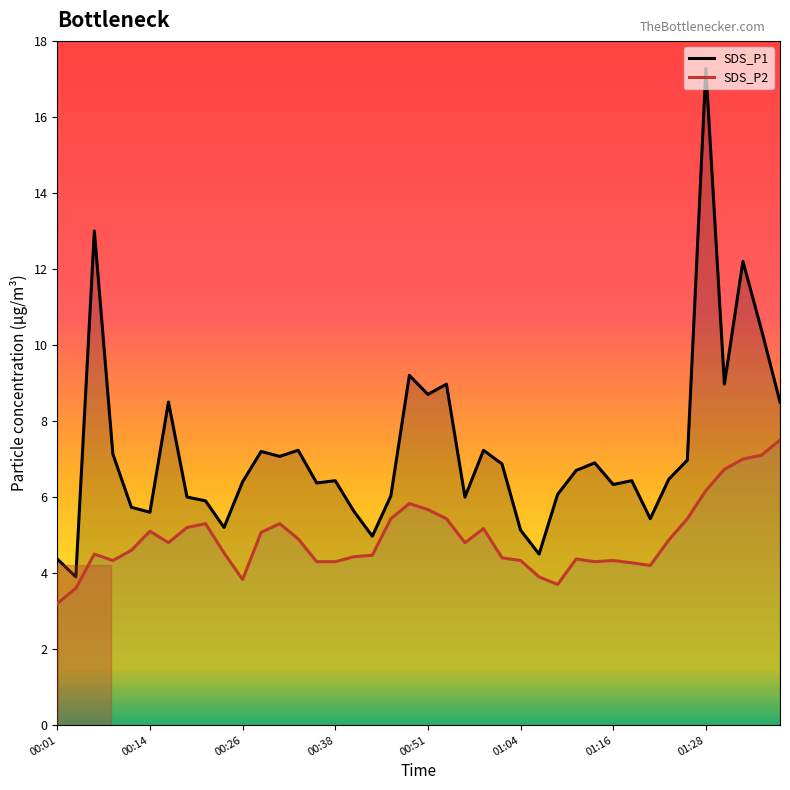

True or false: SDS_P2 has more than 2 points higher than both neighbors.

True